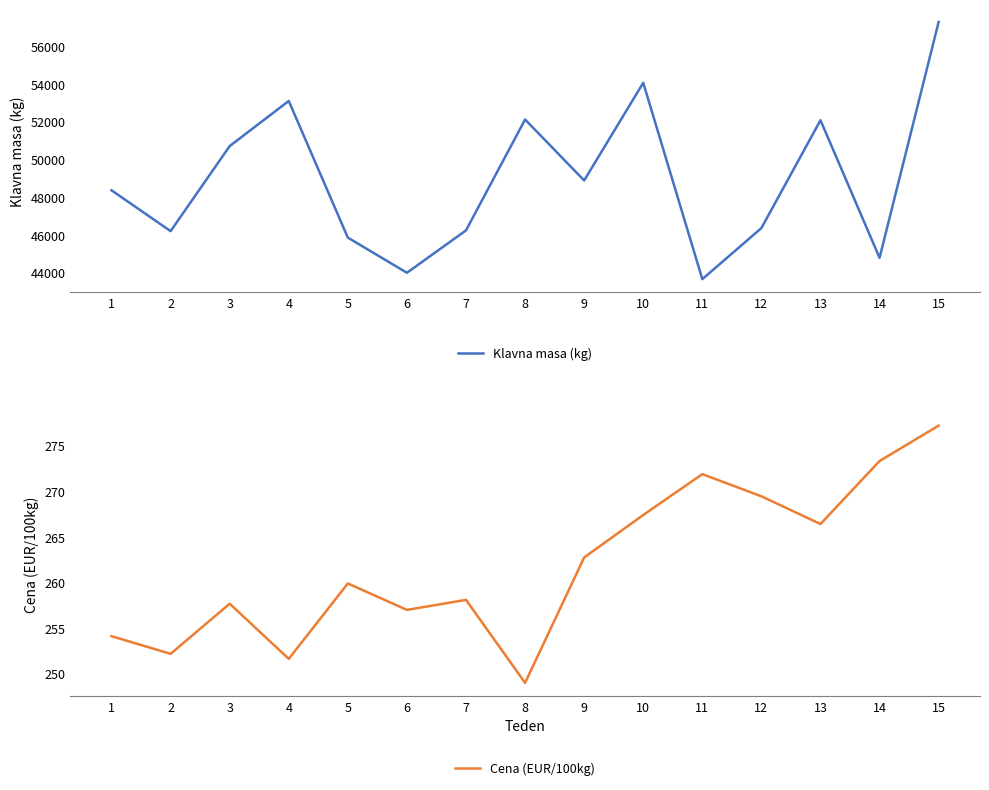

What is the average value of the Cena (EUR/100kg) series?

261.8